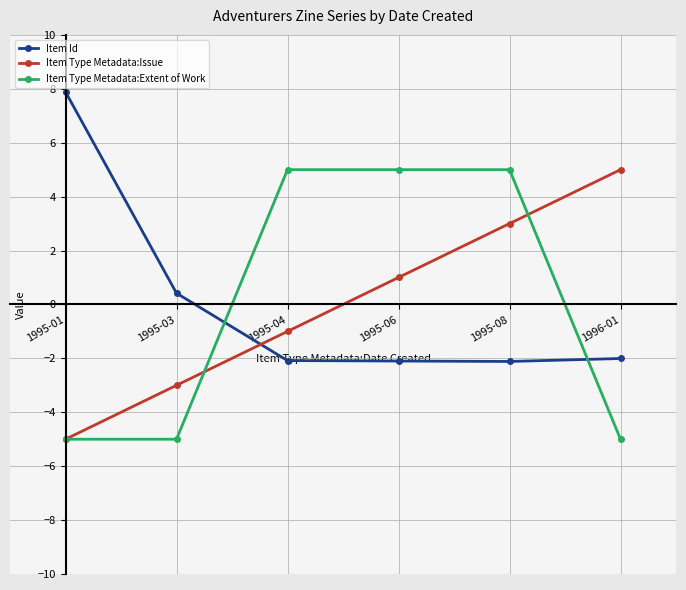

After their last crossing, which series has the higher values: Item Type Metadata:Extent of Work or Item Id?

Item Id